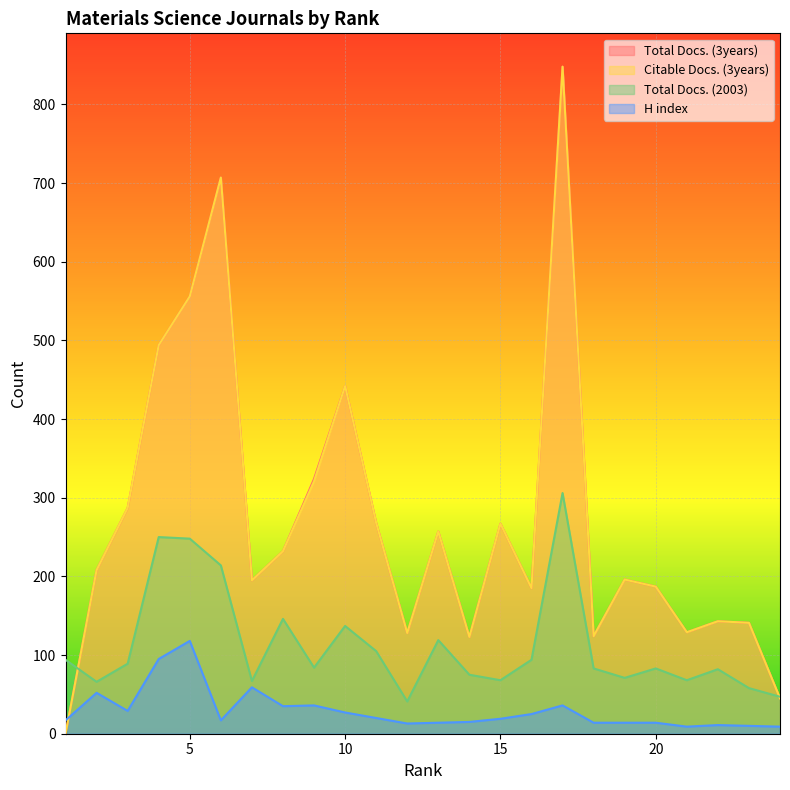

Count the number of data series in this chart.

4